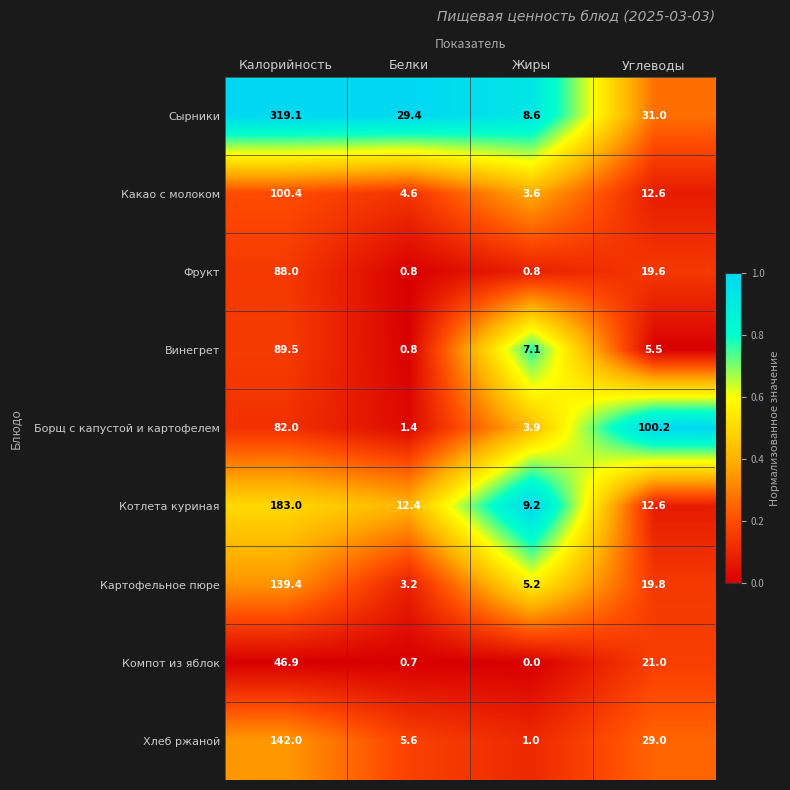

Read the Какао с молоком value at Углеводы.

12.6